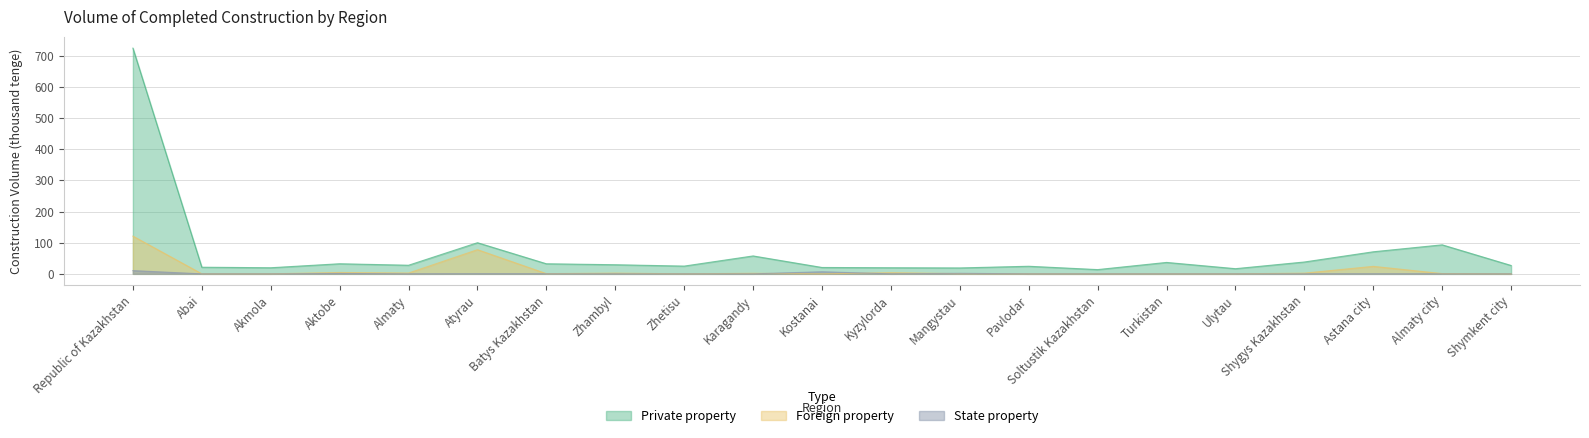

How many times do State property and Foreign property cross each other?

4